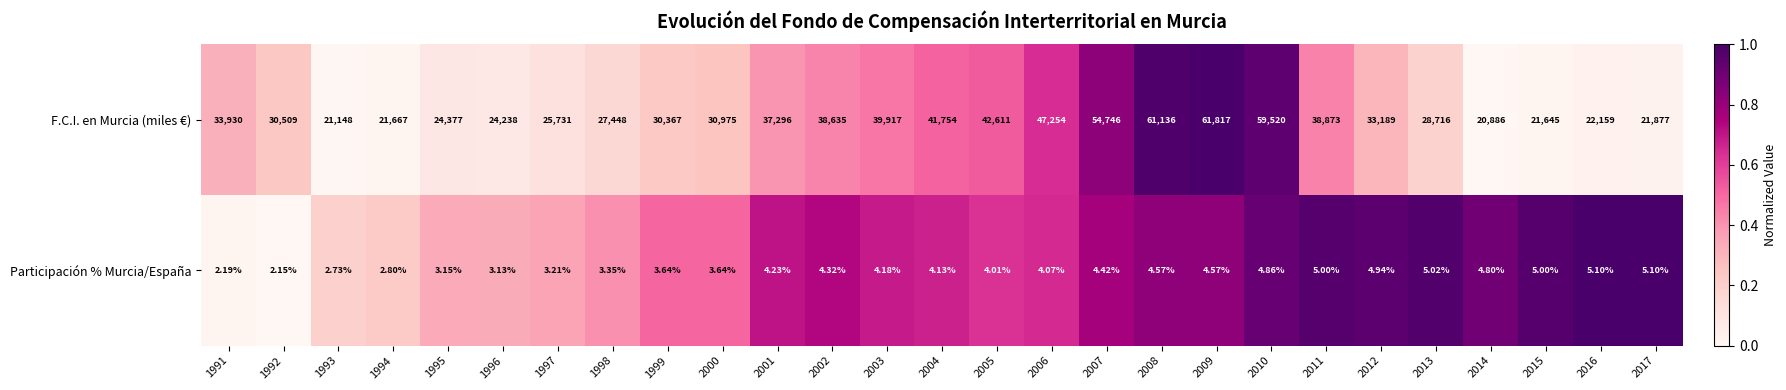

How many data points does each series have?

27